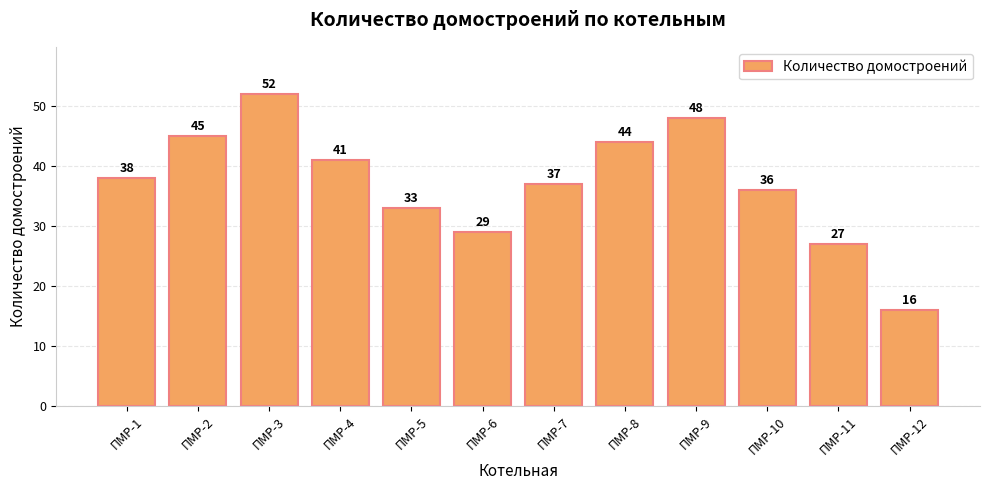

What is the sum of all values?

446